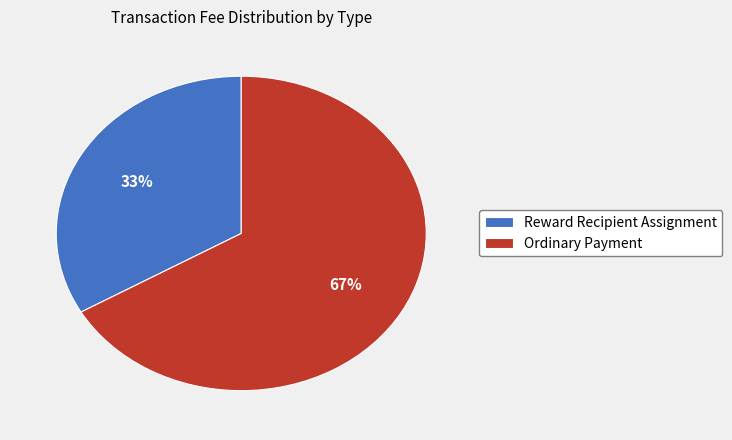

To the nearest percent, what is the average slice percentage?

50%